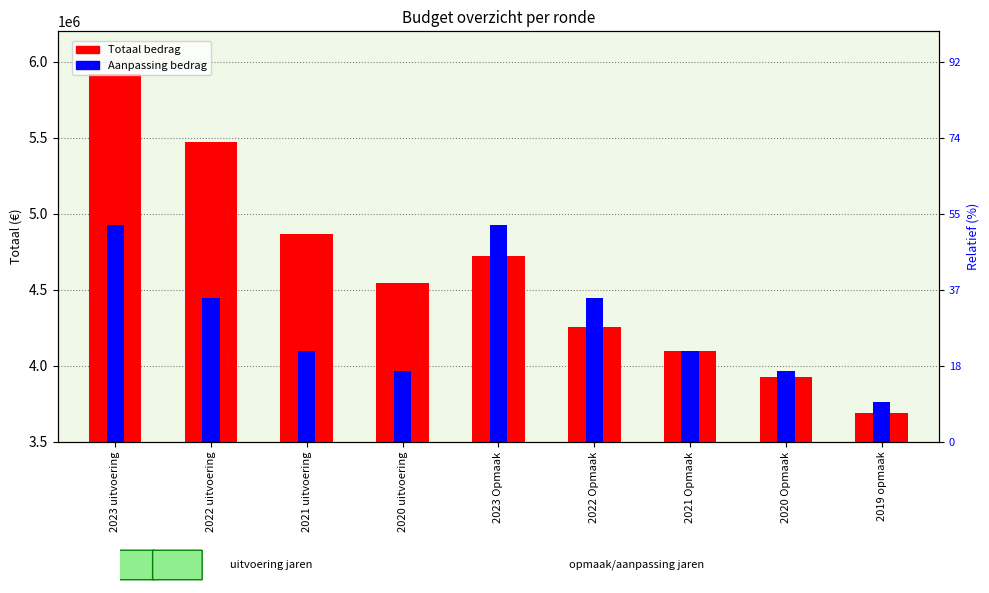

Which has a higher value, 2021 uitvoering or 2022 uitvoering?

2022 uitvoering